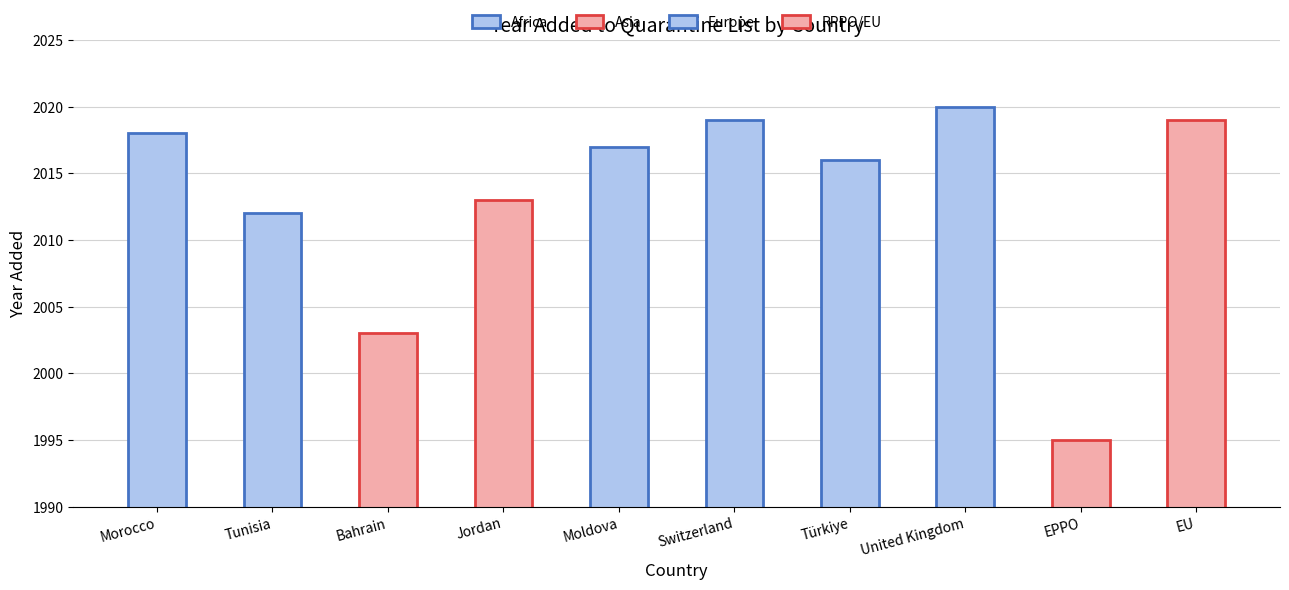

Is it true that the value at EPPO is 1156?

False